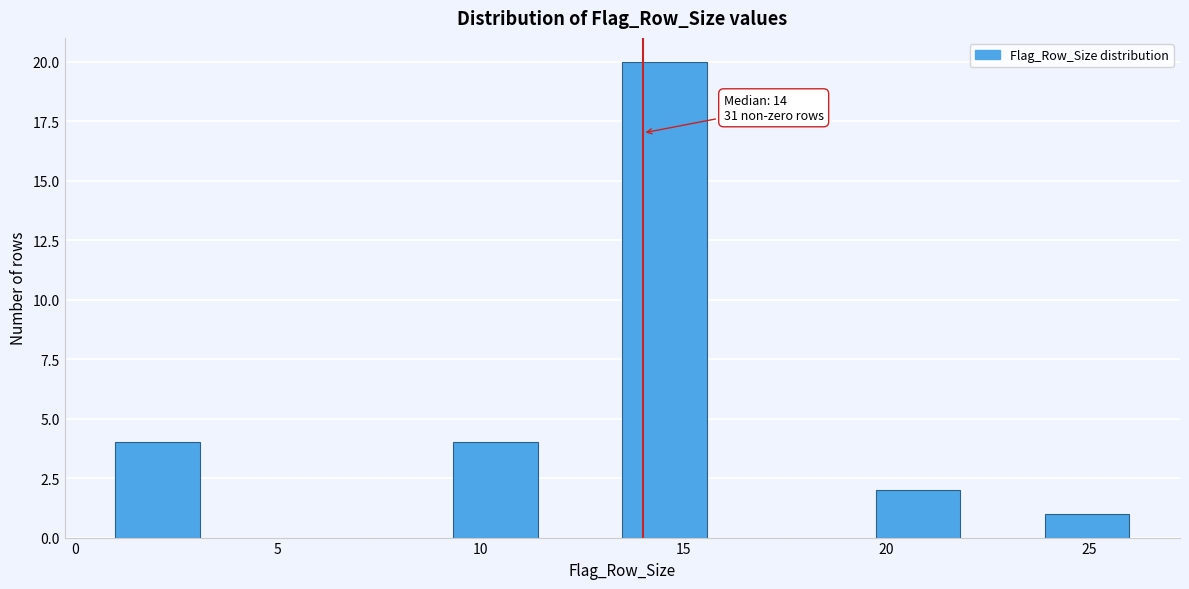

Which range on the x-axis has the tallest bar?

13.5 to 15.5